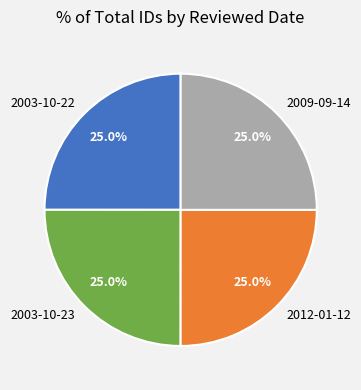

To the nearest percent, what portion does 2003-10-23 represent?

25%